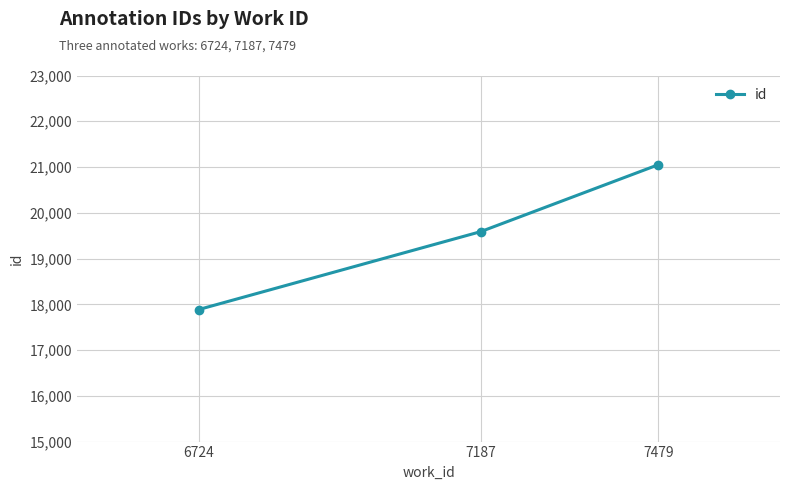

Between 7187 and 6724, which is larger?

7187